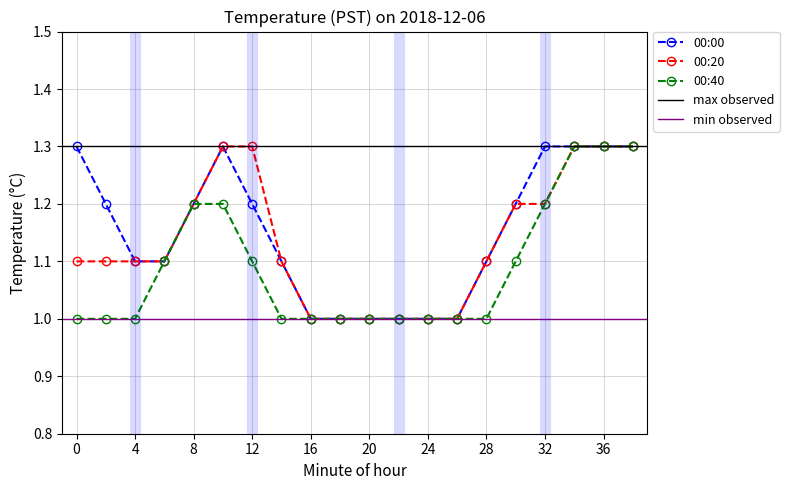

How many data points does each series have?

20